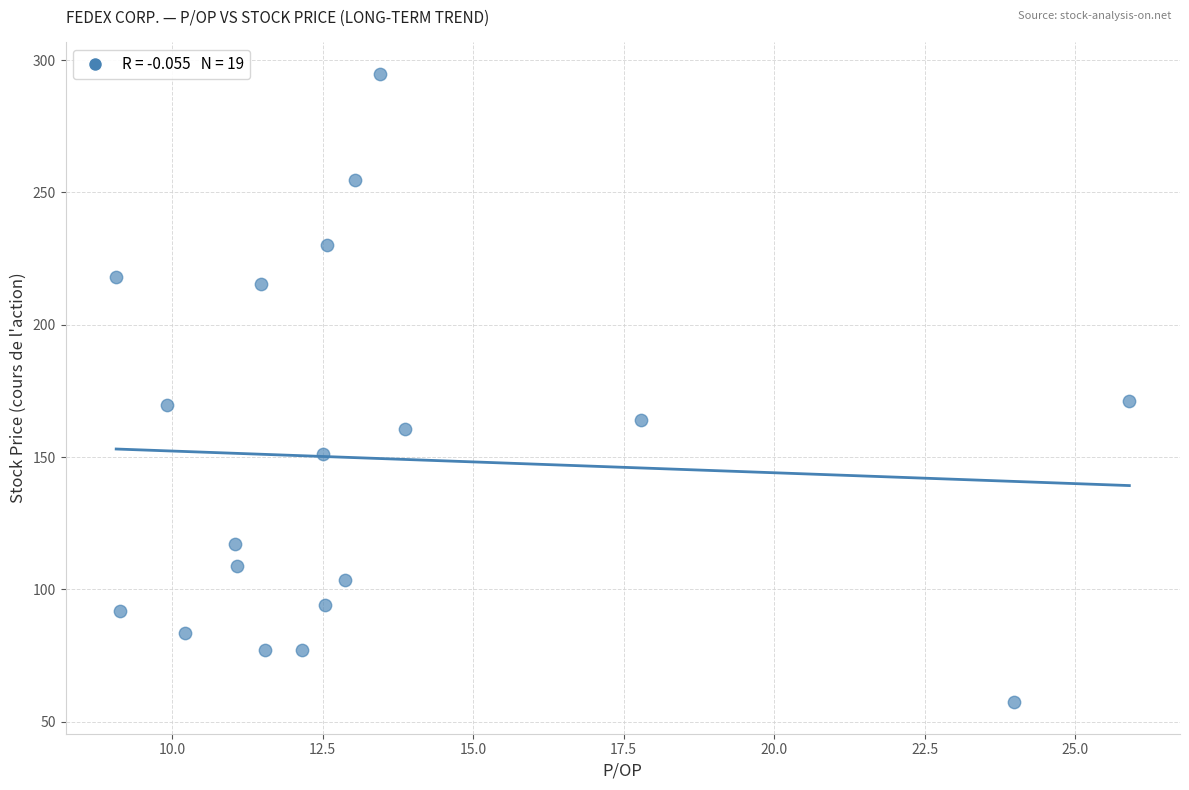

What is the range of Y values (max minus min)?

237.5